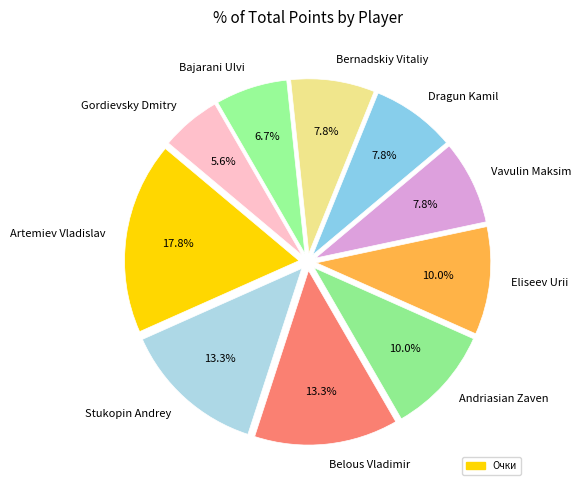

Is there any slice that represents more than half of the pie?

No